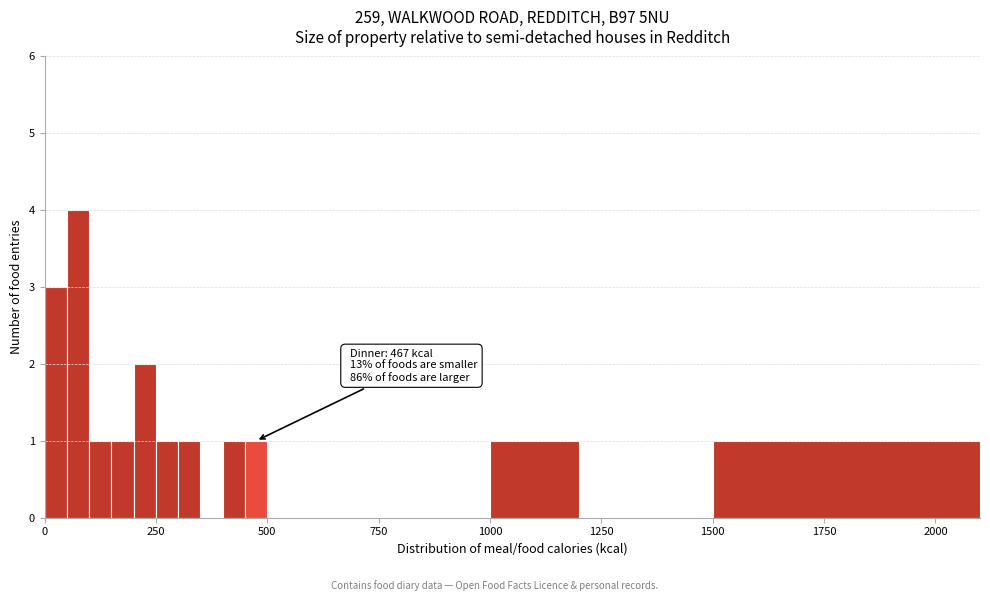

Around what value on the x-axis is the tallest bar? Give the approximate position of its centre, as read against the axis.

100